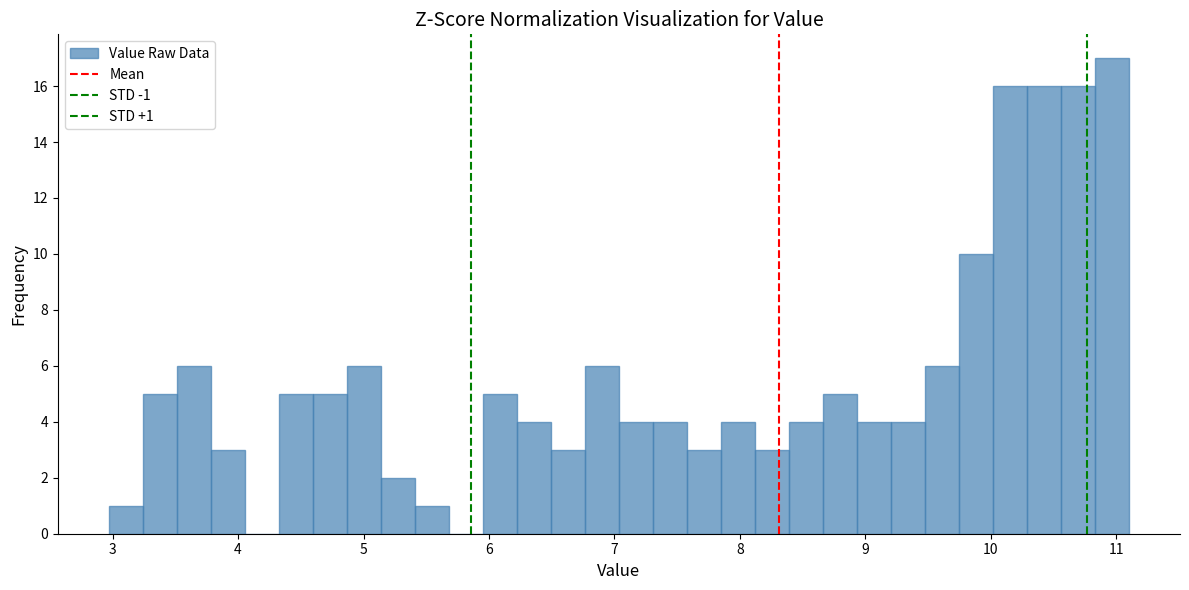

Around what value on the x-axis is the tallest bar? Give the approximate position of its centre, as read against the axis.

11.0